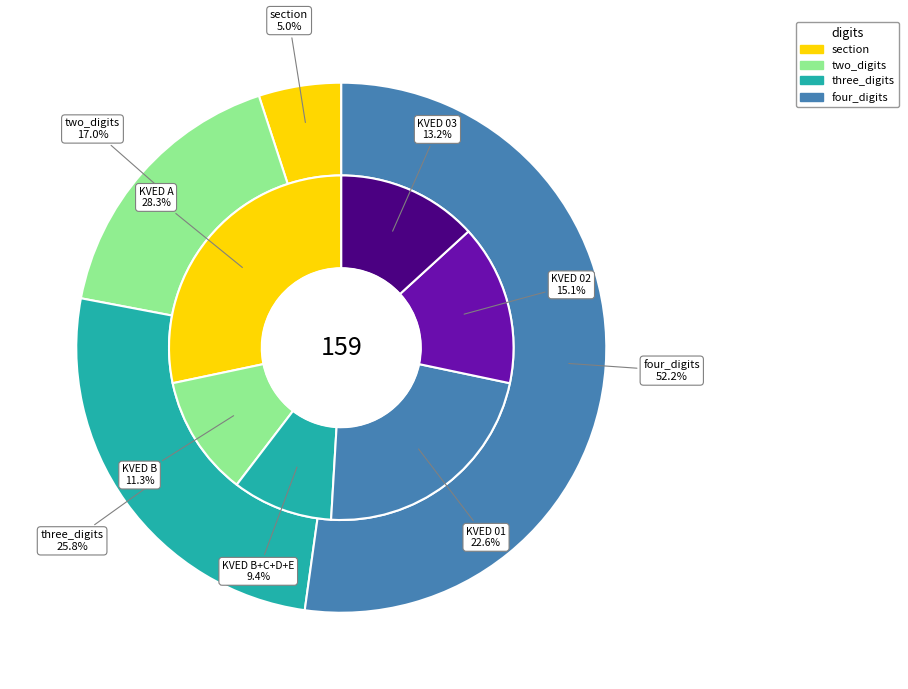

How many slices are in this pie chart?

4